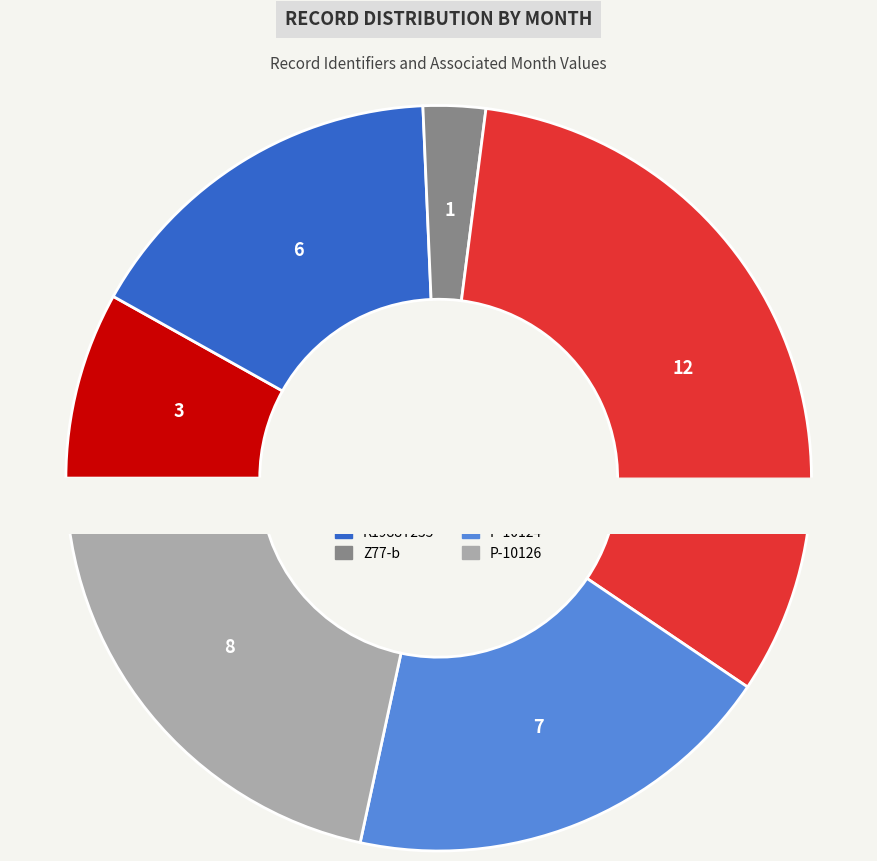

What percentage is the P-10126 slice, to the nearest percent?

22%